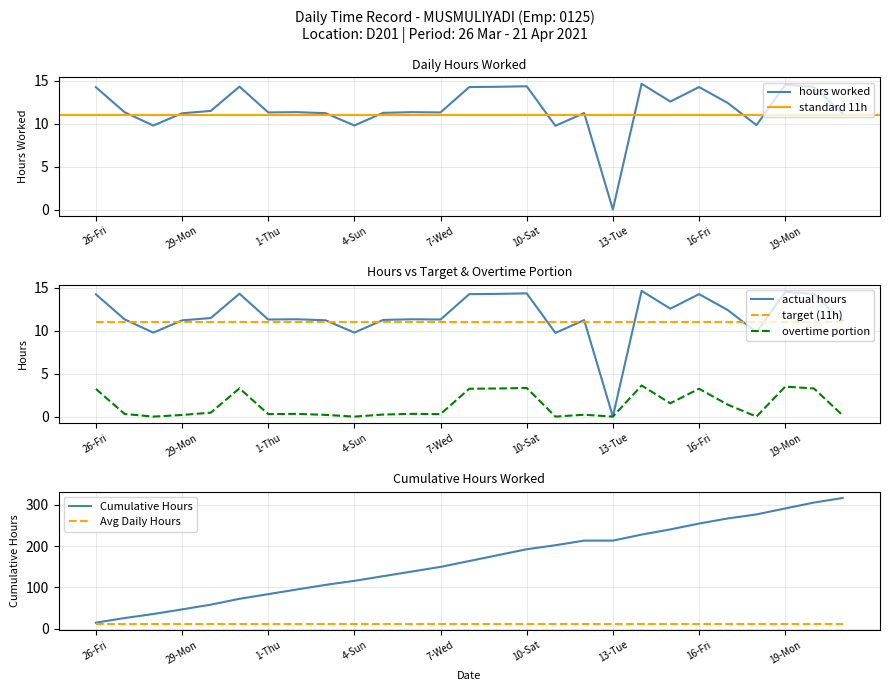

The chart shows a value of 5.2 at 20-Tue. True or false?

False